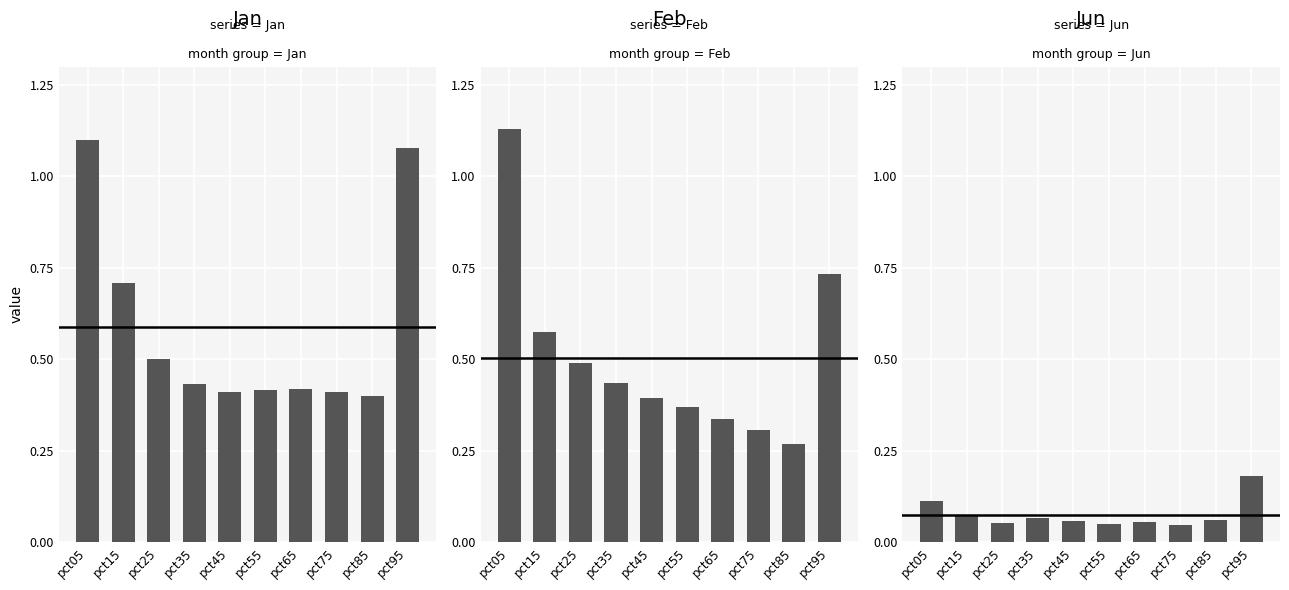

Which series has the widest spread of values?

Feb